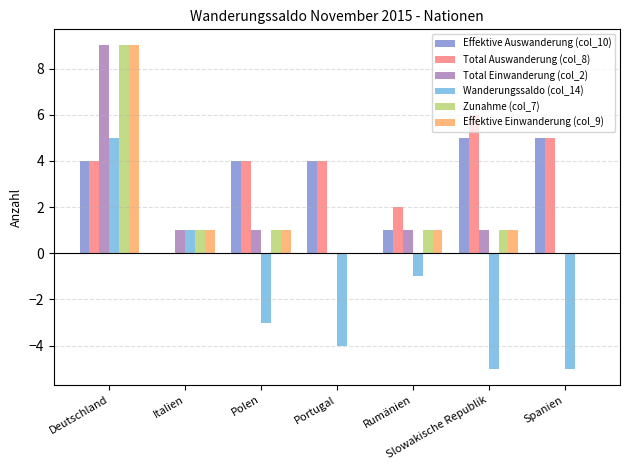

Count the number of categories in the chart.

7